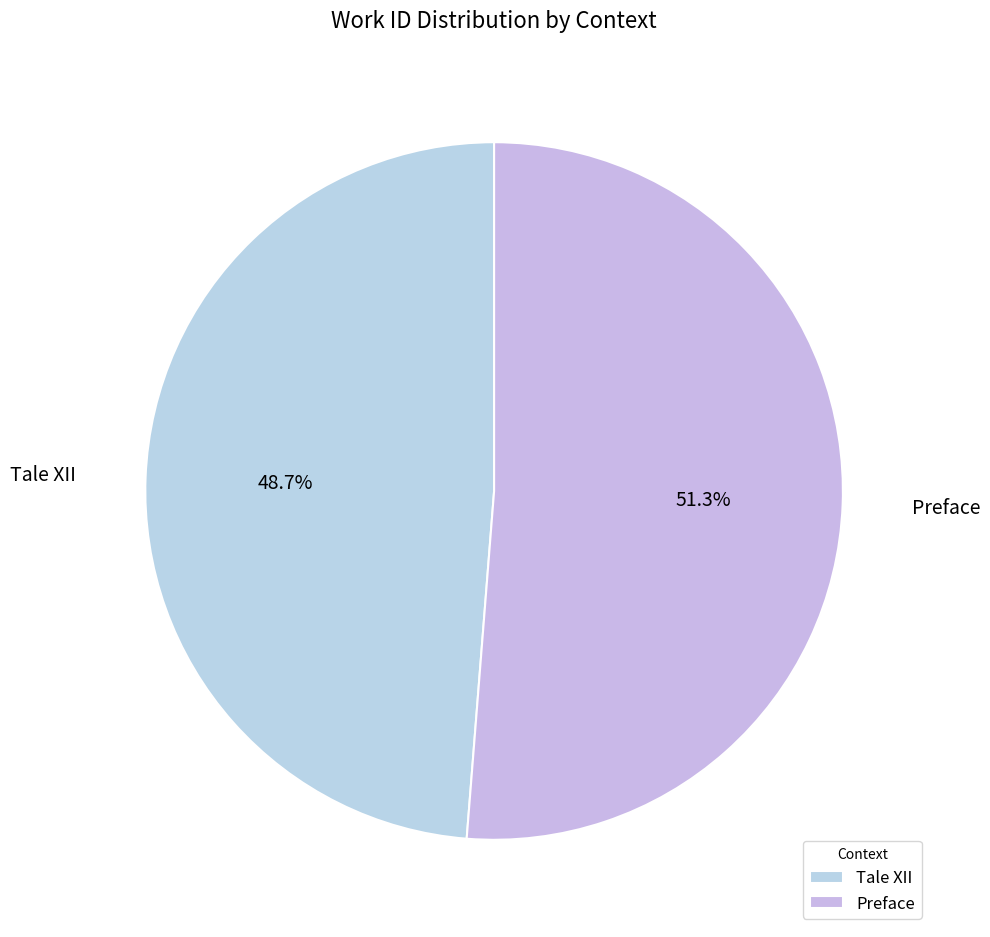

The Preface slice represents 59% of the pie. True or false?

False